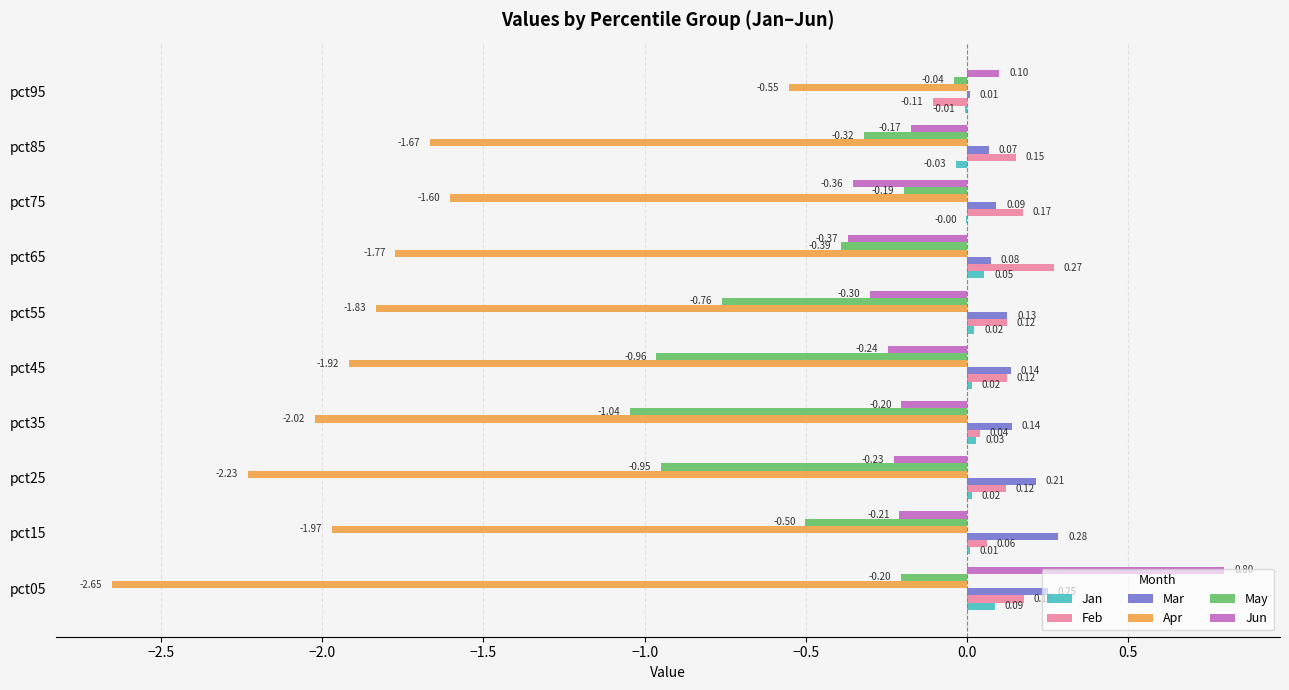

What is the sum of all Apr values?

-18.2